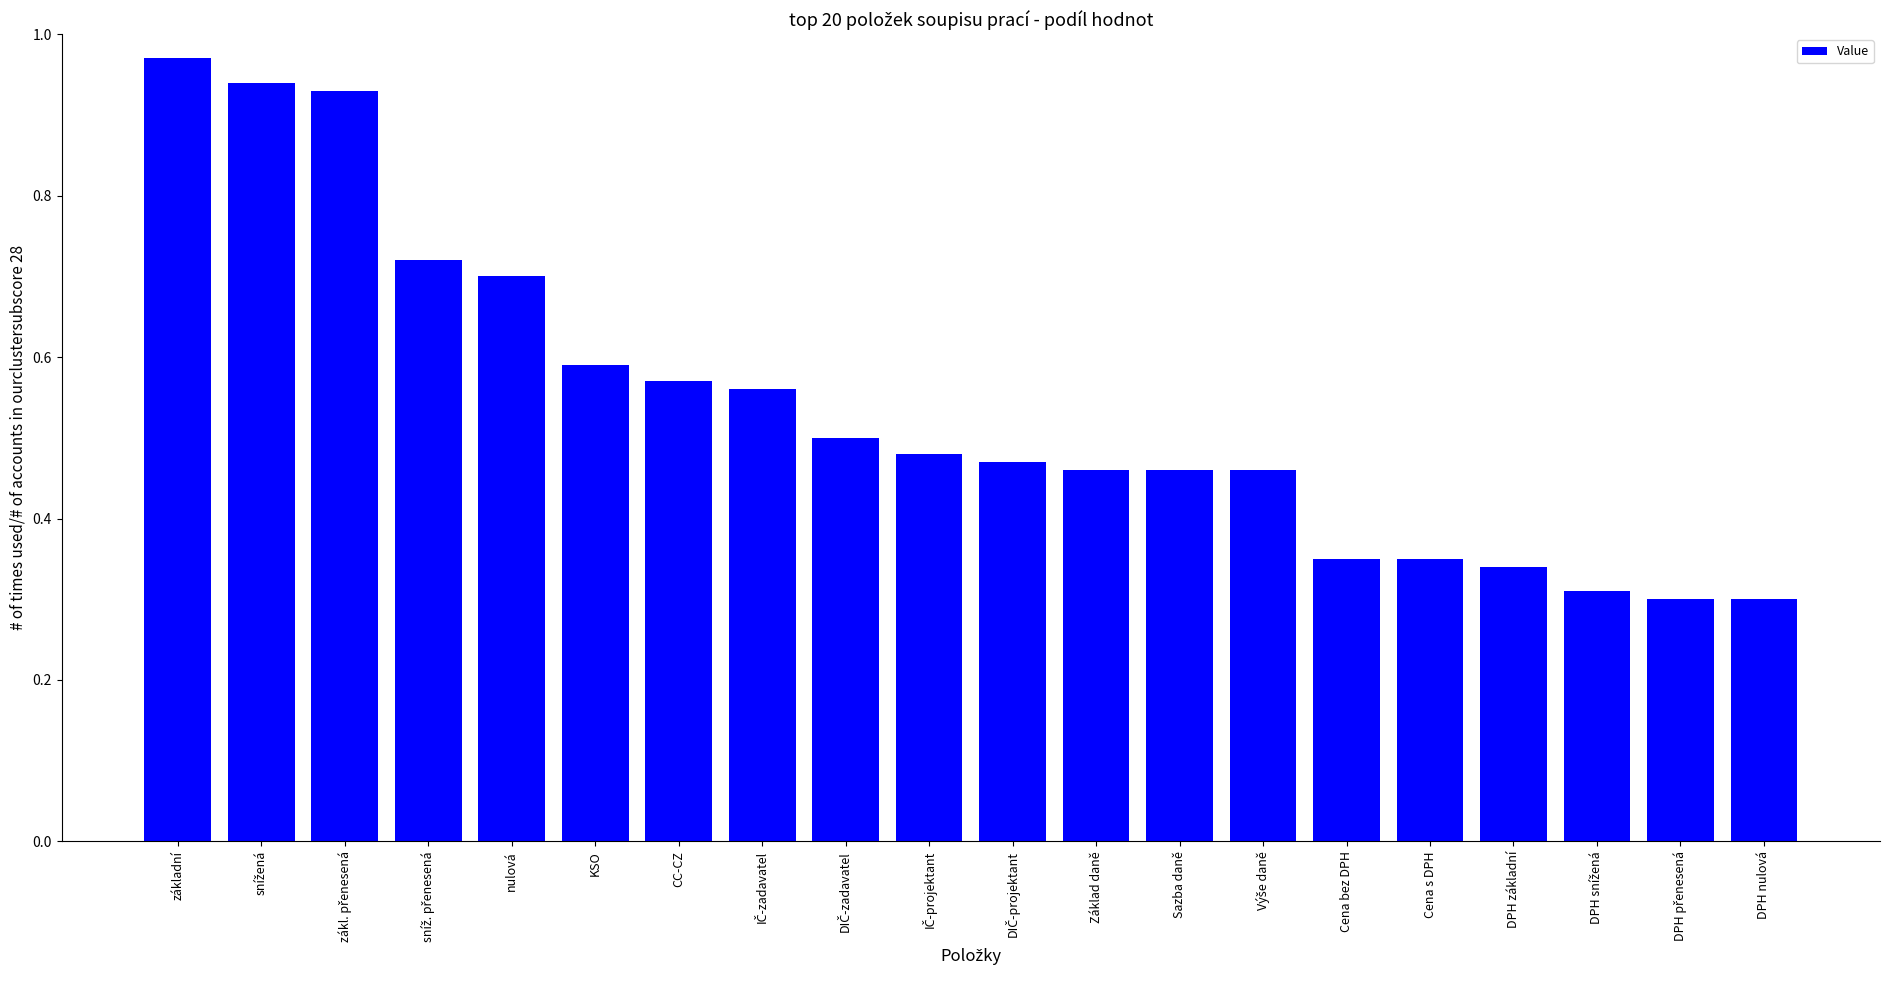

Which label corresponds to the largest value in the chart?

základní